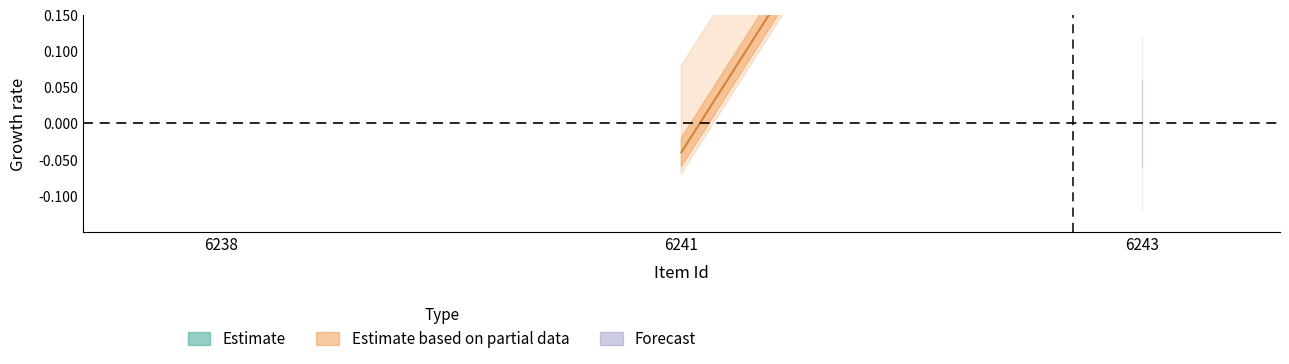

How many data points does each series have?

3